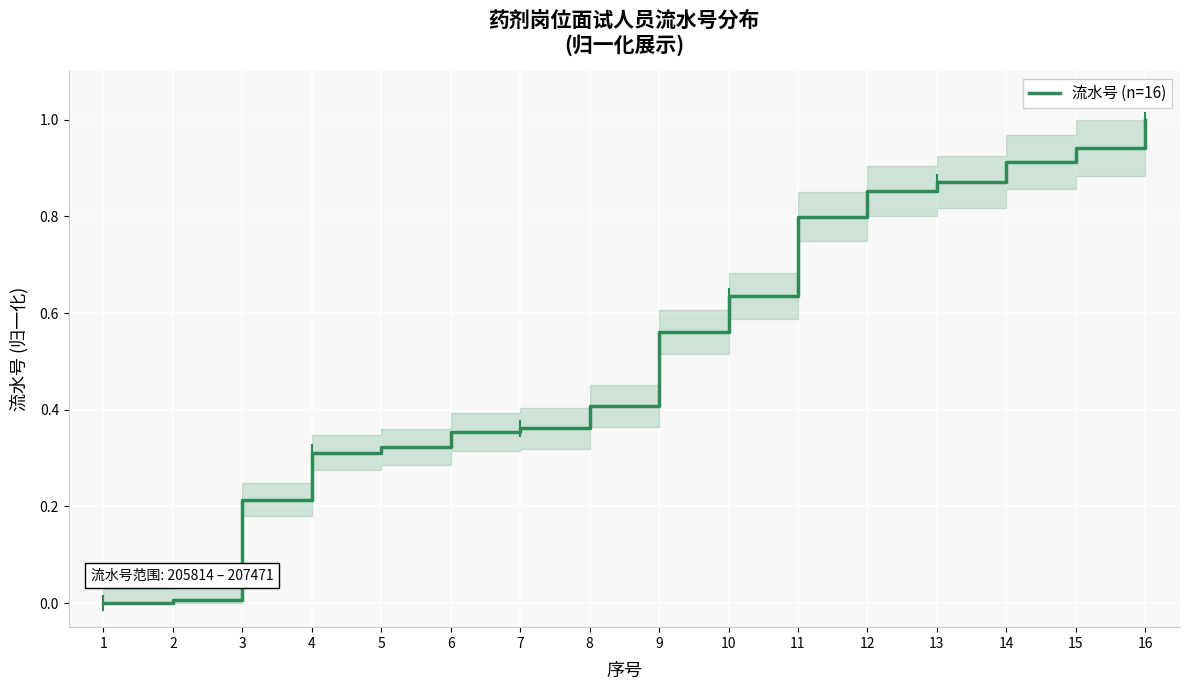

What is the difference between the maximum and minimum values?

1.0